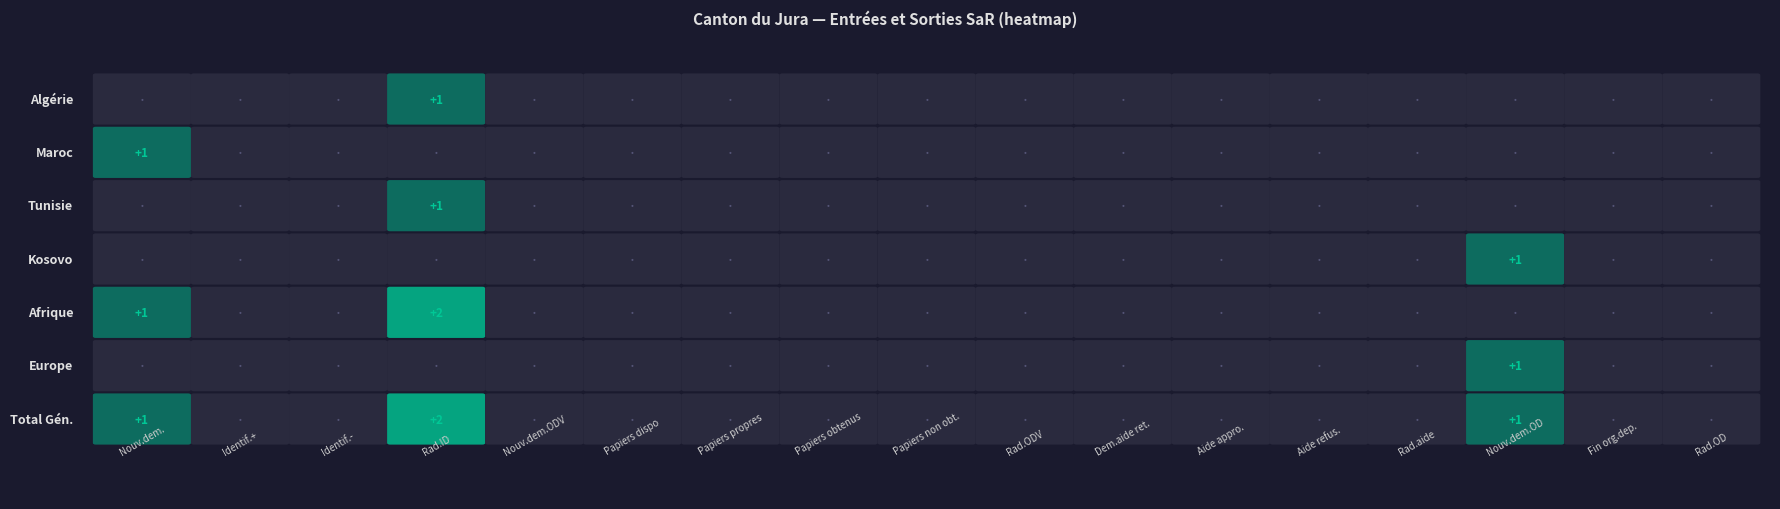

Reading right to left, extract all data points from this chart.

Algérie: 16=0	15=0	14=0	13=0	12=0	11=0	10=0	9=0	8=0	7=0	6=0	5=0	4=0	3=1	2=0	1=0	0=0
Maroc: 16=0	15=0	14=0	13=0	12=0	11=0	10=0	9=0	8=0	7=0	6=0	5=0	4=0	3=0	2=0	1=0	0=1
Tunisie: 16=0	15=0	14=0	13=0	12=0	11=0	10=0	9=0	8=0	7=0	6=0	5=0	4=0	3=1	2=0	1=0	0=0
Kosovo: 16=0	15=0	14=1	13=0	12=0	11=0	10=0	9=0	8=0	7=0	6=0	5=0	4=0	3=0	2=0	1=0	0=0
Afrique: 16=0	15=0	14=0	13=0	12=0	11=0	10=0	9=0	8=0	7=0	6=0	5=0	4=0	3=2	2=0	1=0	0=1
Europe: 16=0	15=0	14=1	13=0	12=0	11=0	10=0	9=0	8=0	7=0	6=0	5=0	4=0	3=0	2=0	1=0	0=0
Total Gén.: 16=0	15=0	14=1	13=0	12=0	11=0	10=0	9=0	8=0	7=0	6=0	5=0	4=0	3=2	2=0	1=0	0=1